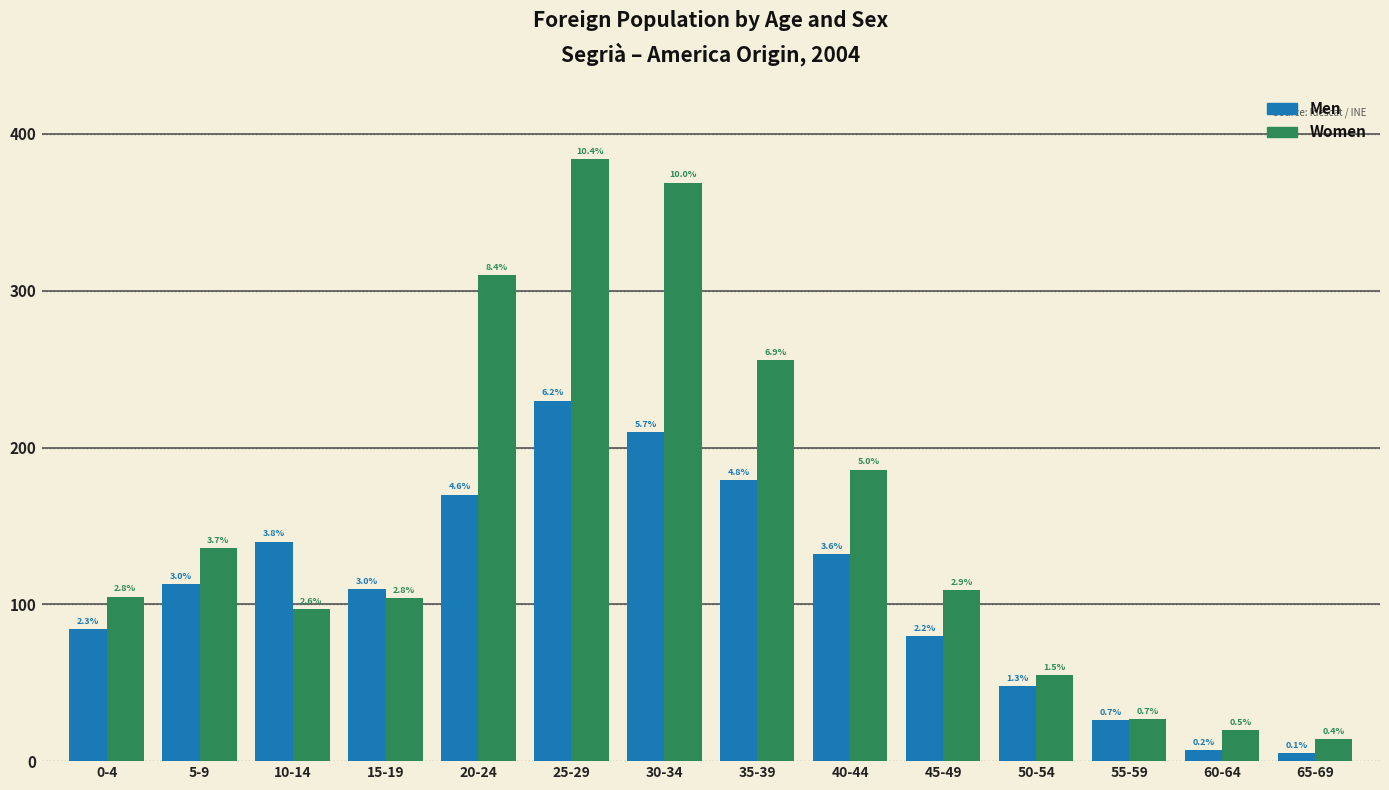

What are all the series names shown in the legend?

Men, Women